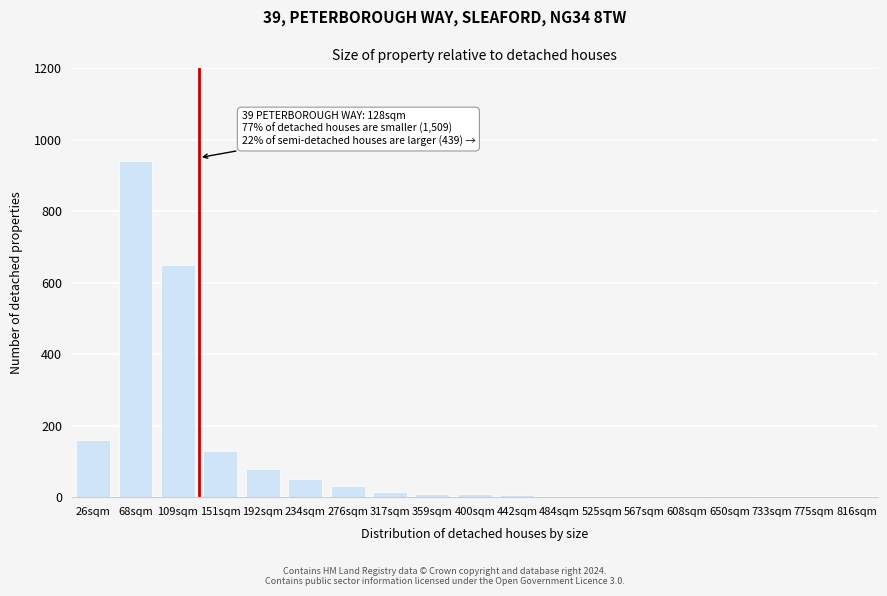

The chart shows a value of 80 at 192sqm. True or false?

True